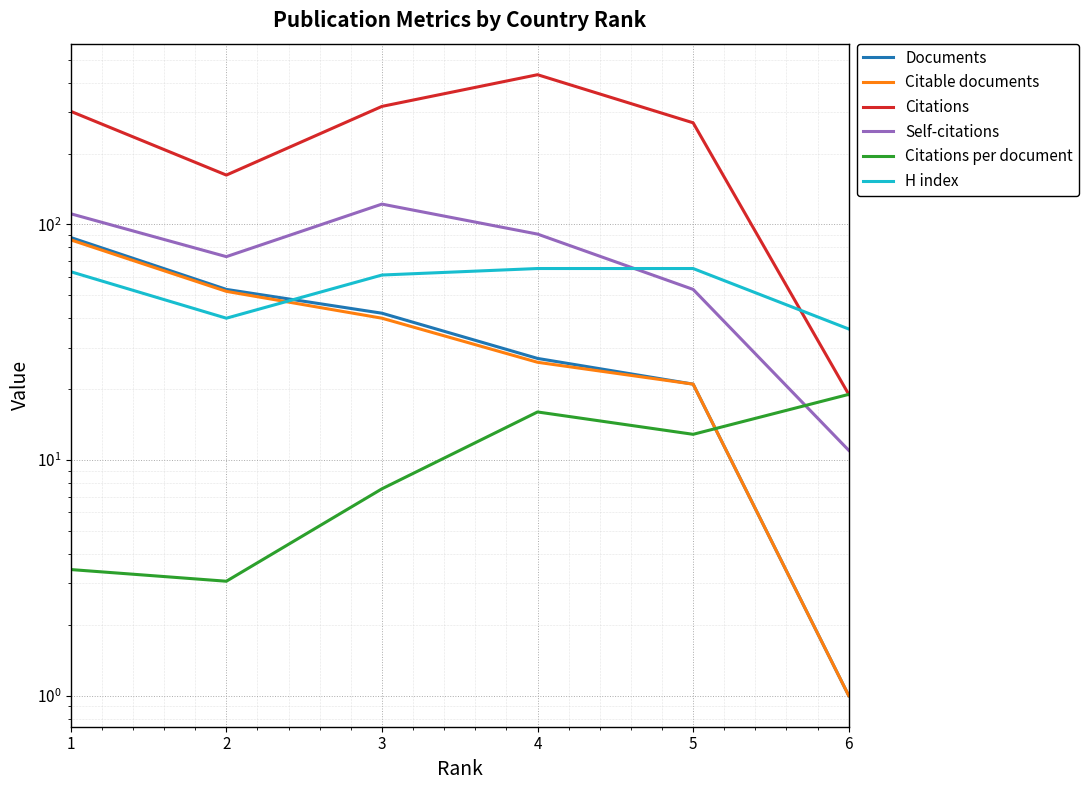

How many times do H index and Documents cross each other?

1